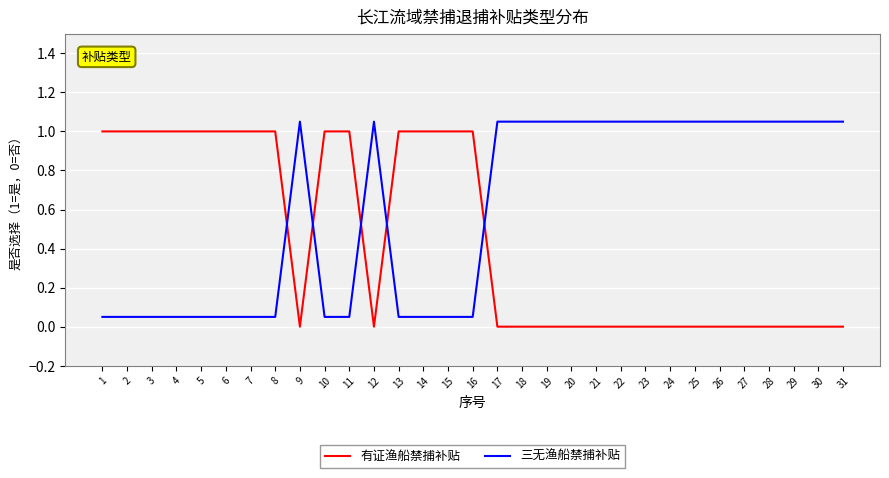

How many times do 有证渔船禁捕补贴 and 三无渔船禁捕补贴 cross each other?

5